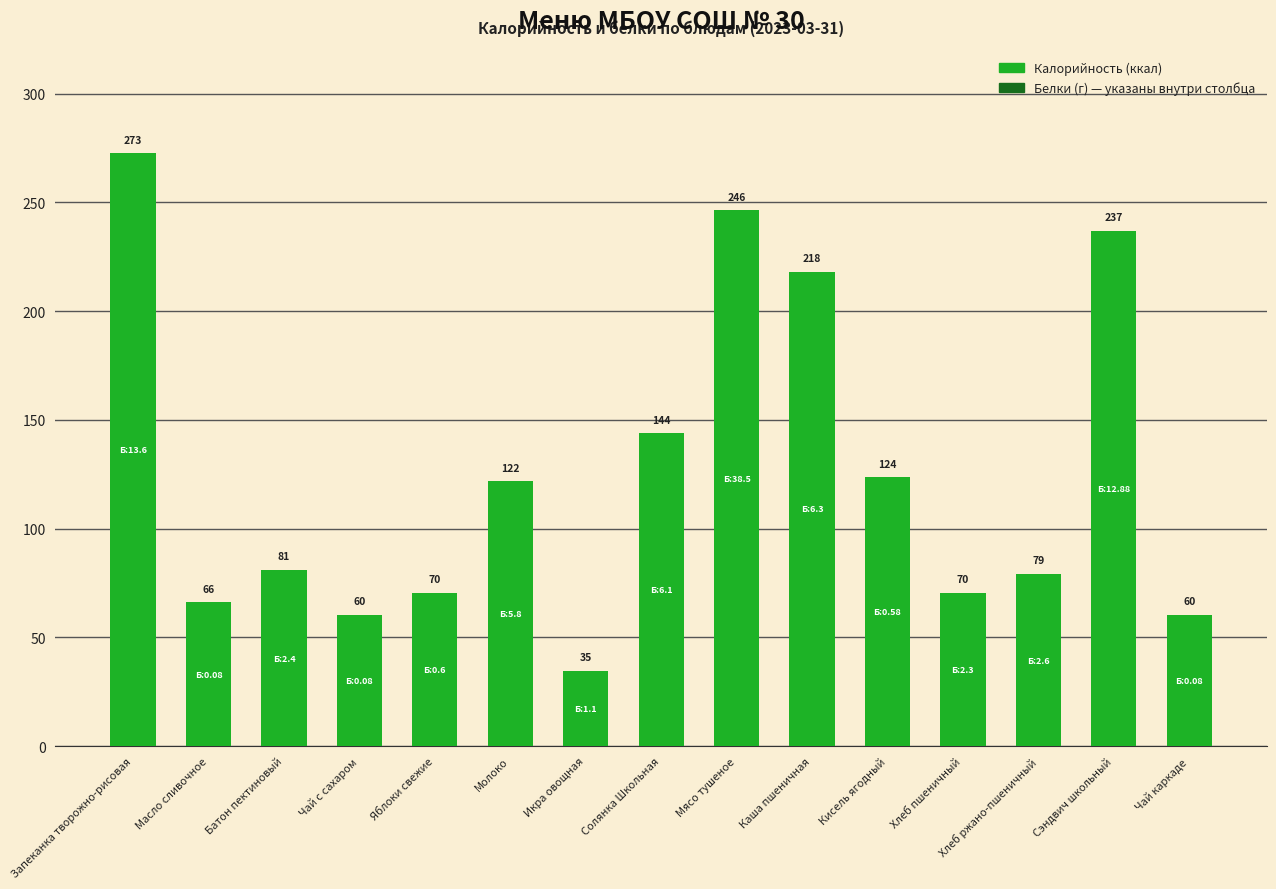

What is the average value?

125.7